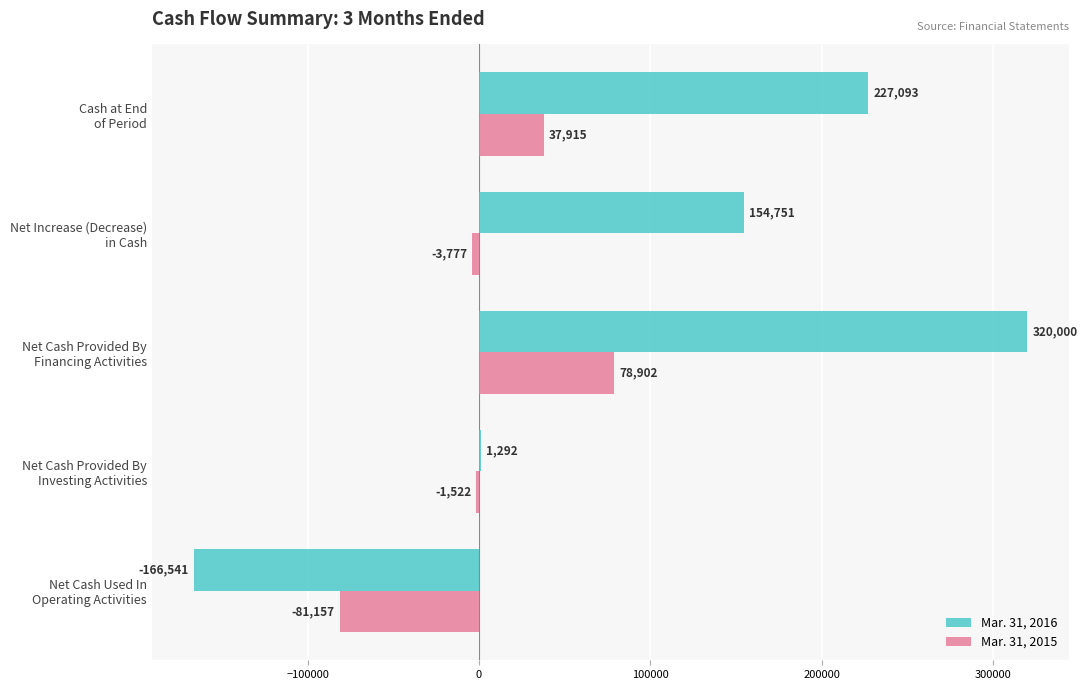

How many Mar. 31, 2016 values are between 1292 and 227093?

3